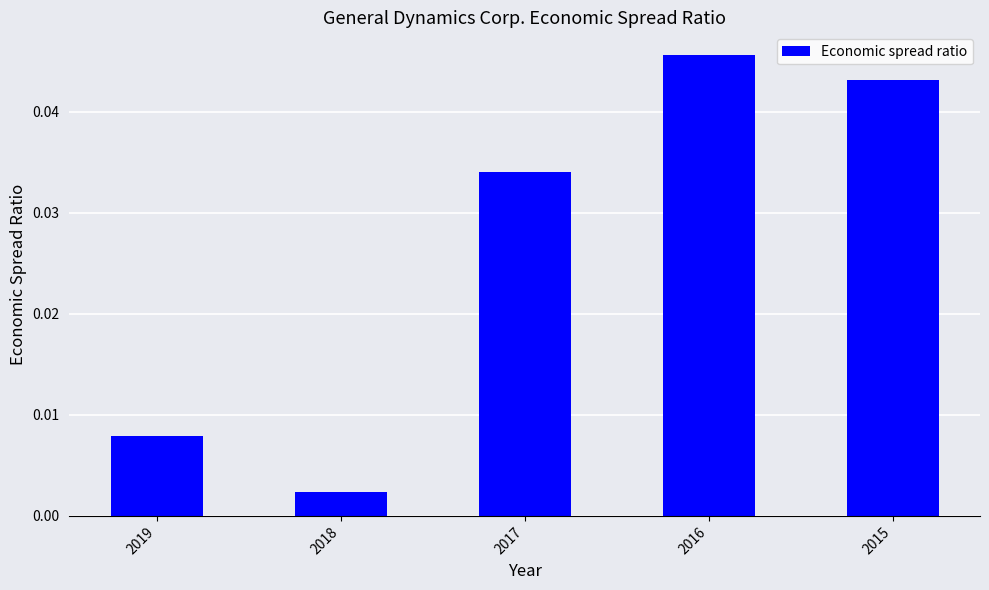

Between 2016 and 2017, which is larger?

2016